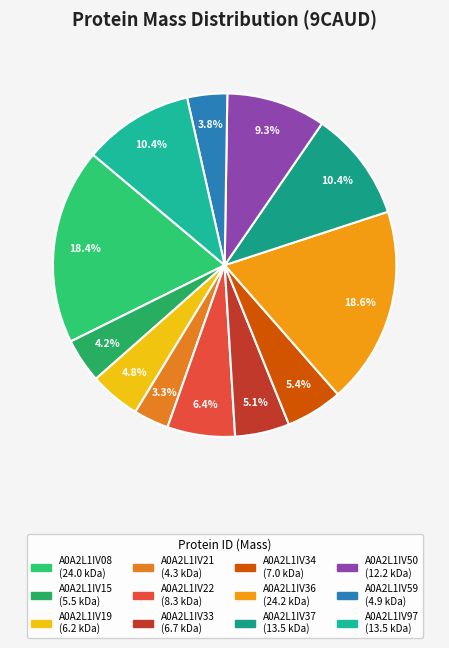

To the nearest percent, what is the difference between the A0A2L1IV34 and A0A2L1IV36 slice percentages?

13%